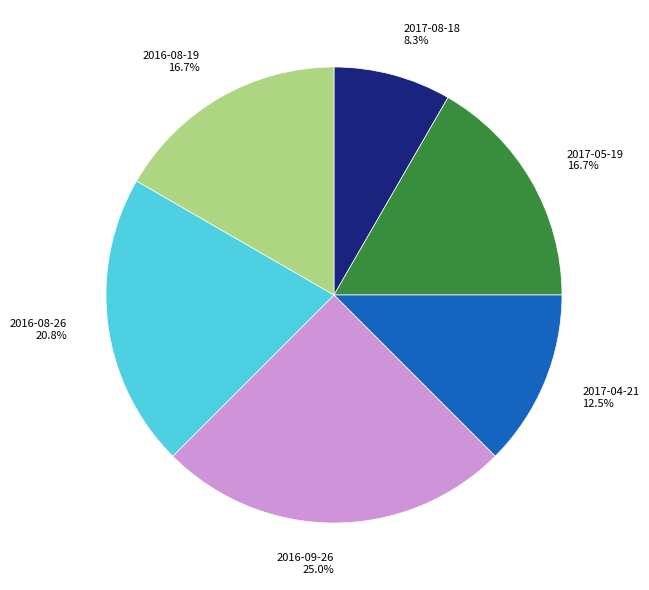

Is the sum of 2017-05-19 and 2017-04-21 greater than half?

No